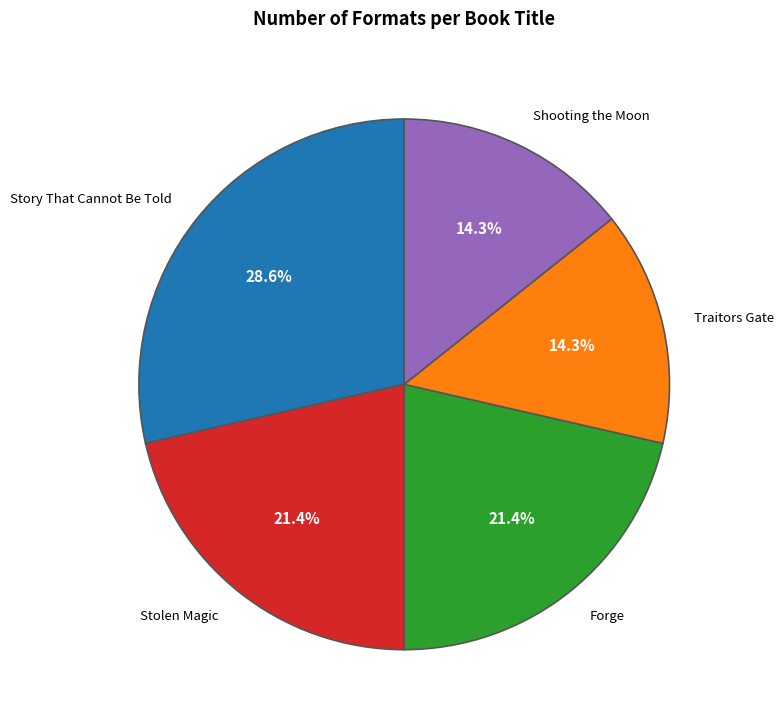

Which has a higher value, Forge or Traitors Gate?

Forge